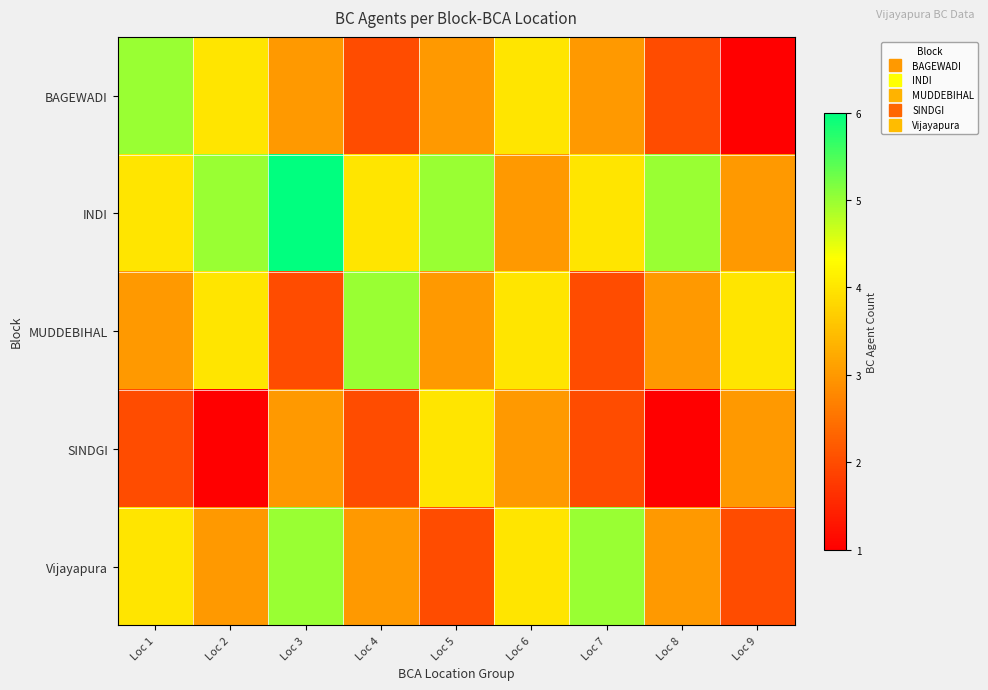

What is the total value across all series at Loc 8?

14